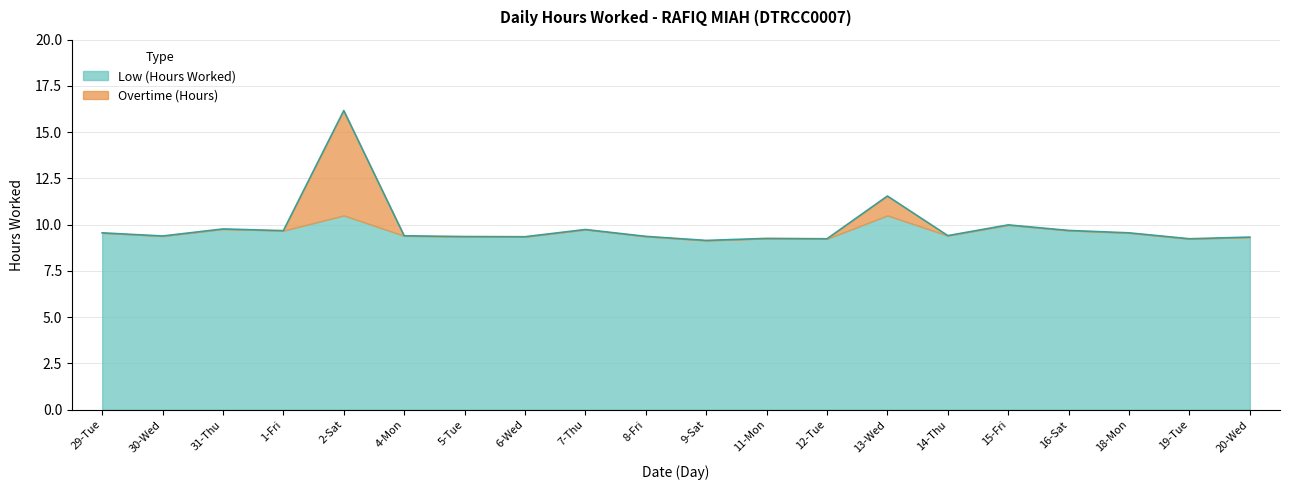

List the labels in order of value, smallest first.

9-Sat, 12-Tue, 19-Tue, 11-Mon, 20-Wed, 6-Wed, 5-Tue, 8-Fri, 30-Wed, 4-Mon, 14-Thu, 29-Tue, 18-Mon, 1-Fri, 16-Sat, 7-Thu, 31-Thu, 15-Fri, 13-Wed, 2-Sat